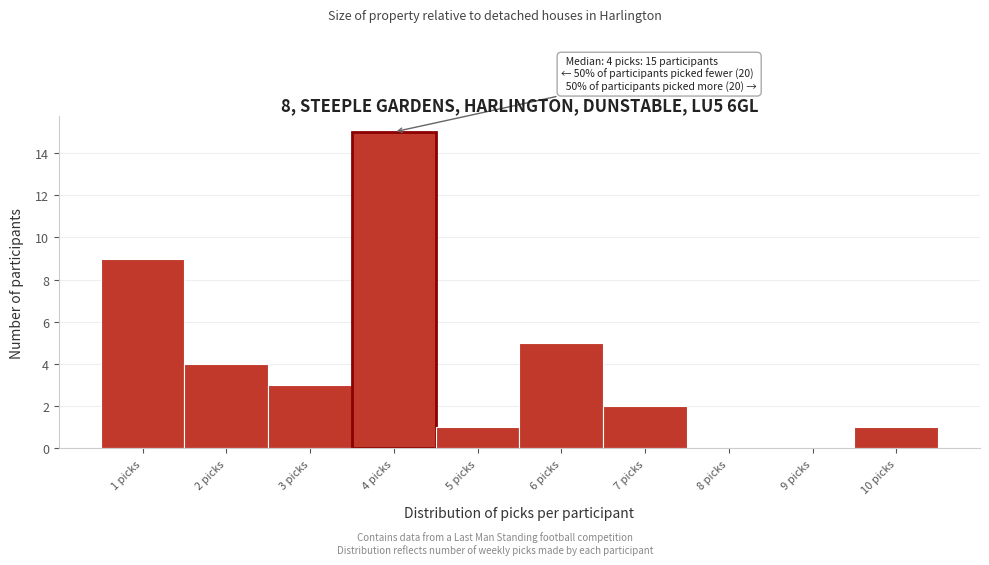

Reading left to right, list all the values displayed in this chart.

1 picks=9	2 picks=4	3 picks=3	4 picks=15	5 picks=1	6 picks=5	7 picks=2	8 picks=0	9 picks=0	10 picks=1